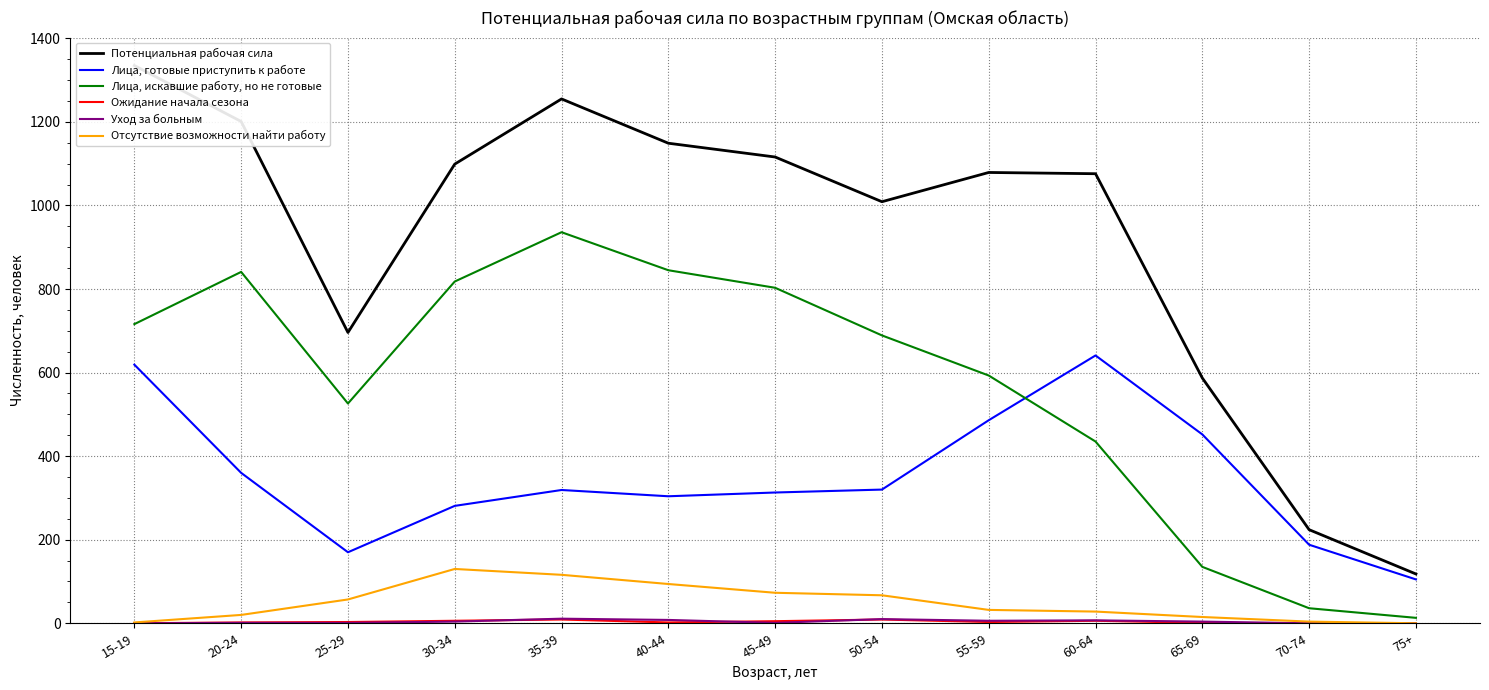

Which series changed the most between 55-59 and 75+?

Потенциальная рабочая сила